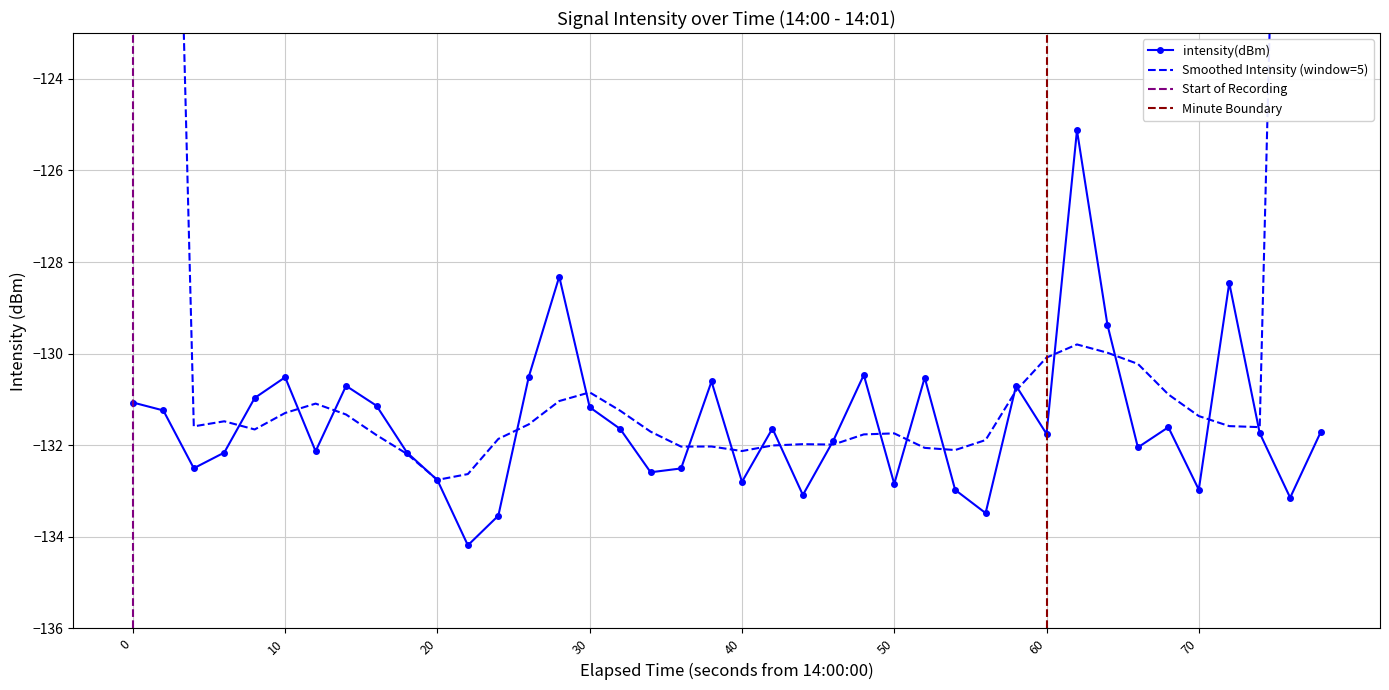

How many interior local valleys does the intensity(dBm) series have?

12